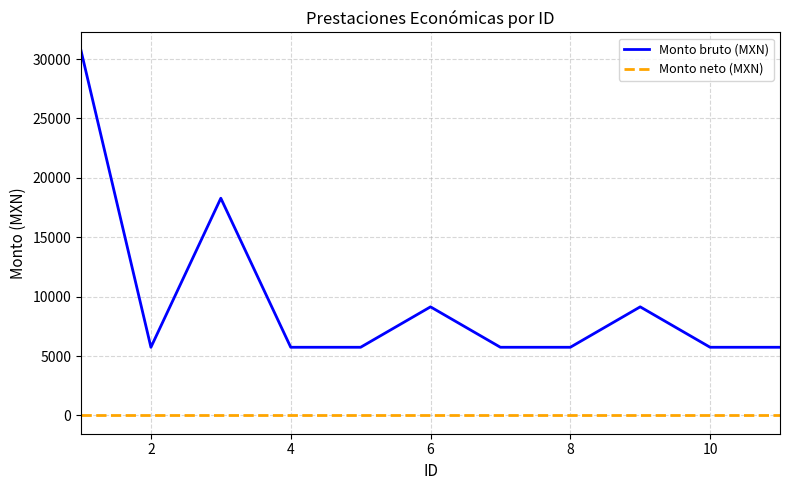

True or false: Monto bruto (MXN) and Monto neto (MXN) intersect in this chart.

False